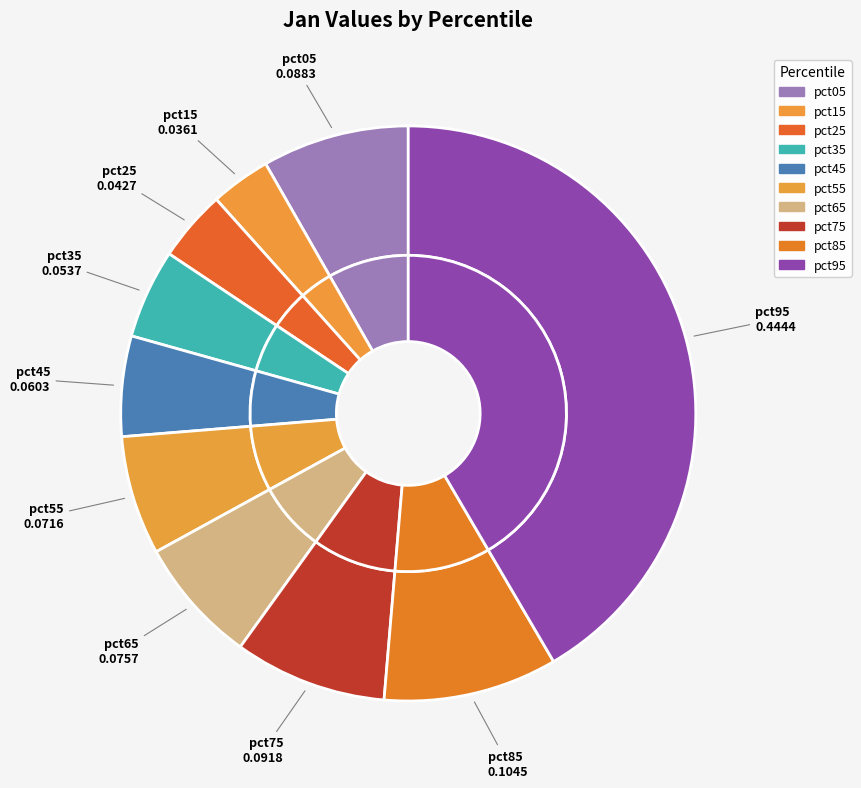

Does pct65 represent more than half of the total?

No